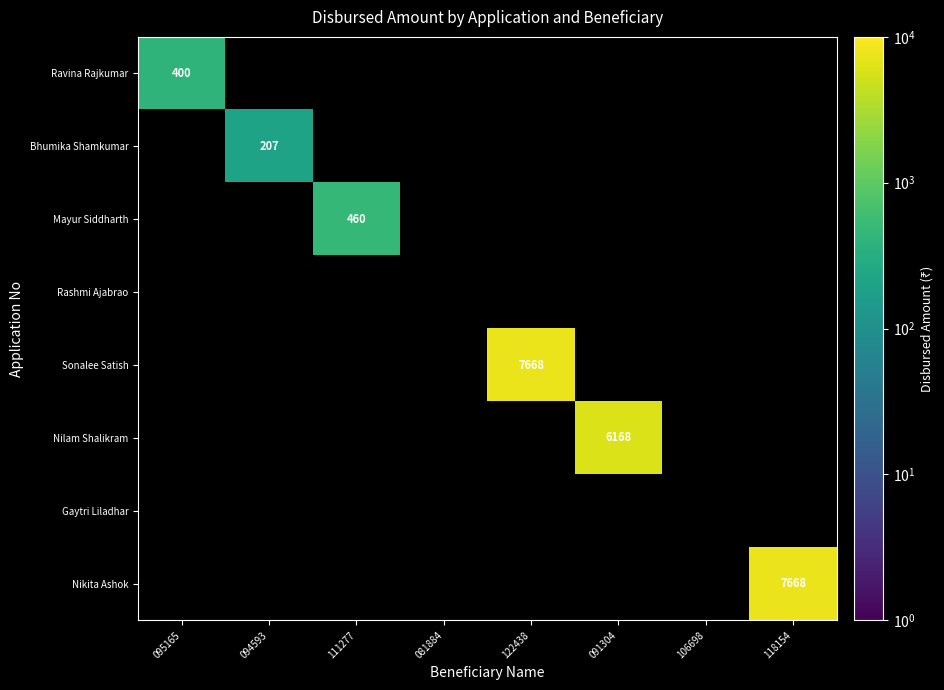

At which category does the chart reach its minimum across all series?

094593